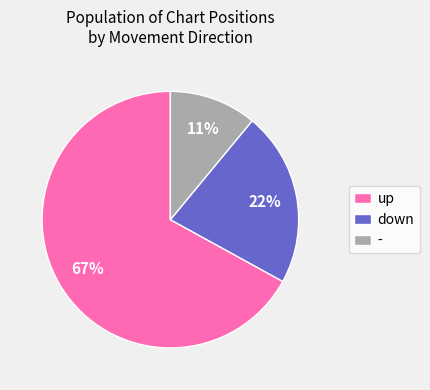

Is the sum of - and down greater than half?

No